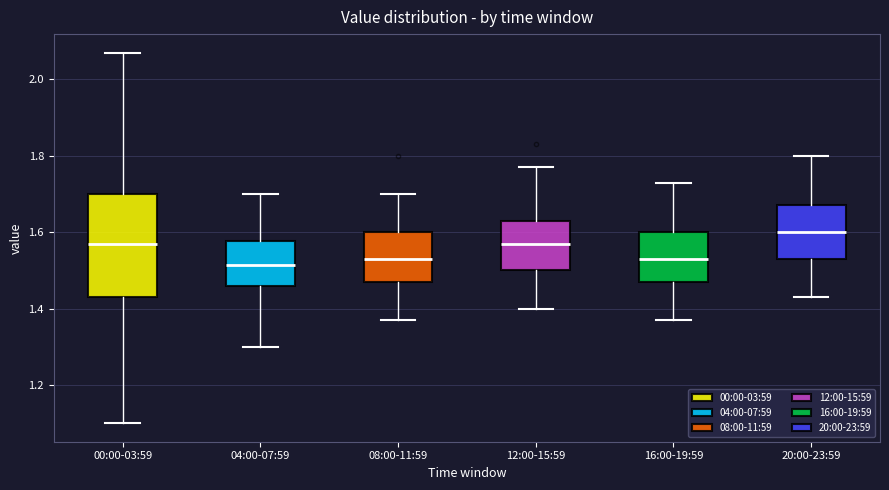

Comparing the boxes themselves (not the whiskers), which one is the tallest?

00:00-03:59